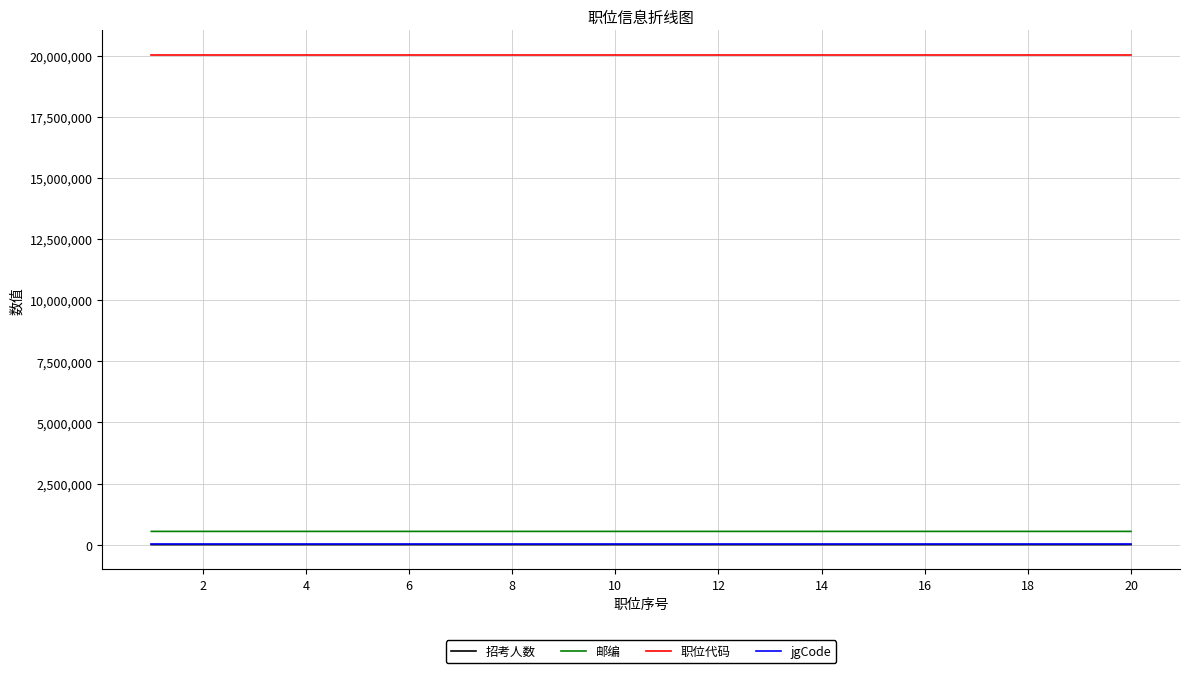

True or false: jgCode and 职位代码 intersect in this chart.

False